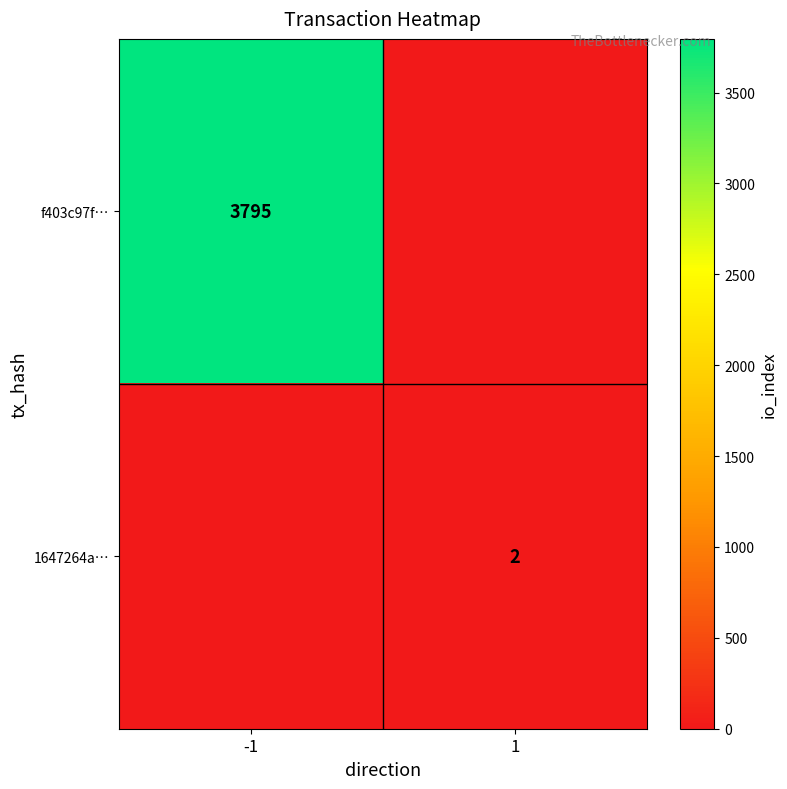

Is the value of 1647264a… at 1 greater than the value of f403c97f… at -1?

No